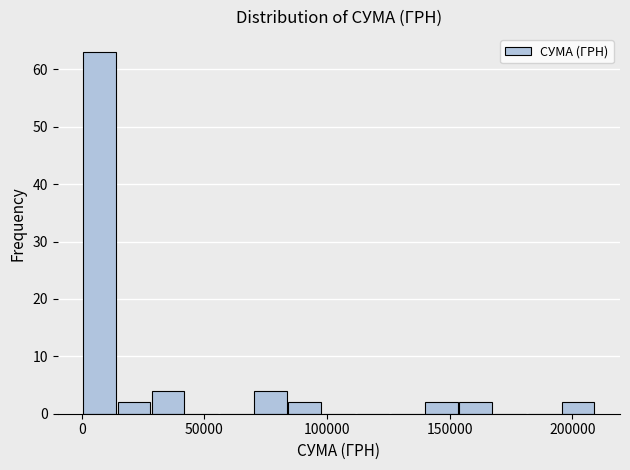

Around what value on the x-axis is the tallest bar? Give the approximate position of its centre, as read against the axis.

5000